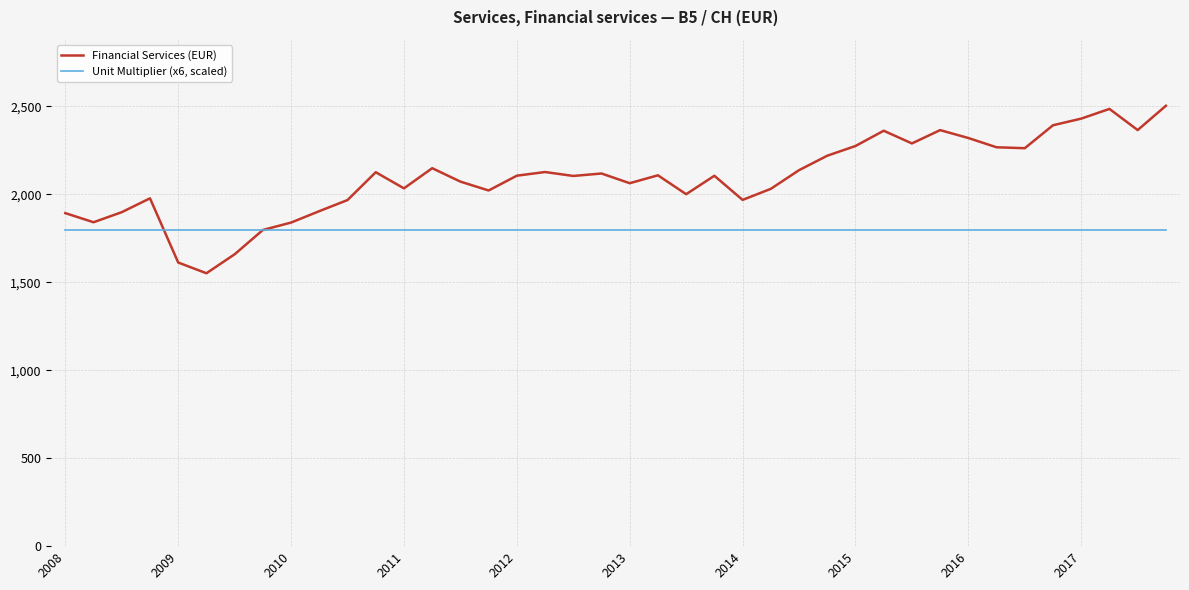

Rank the series by their maximum value, from highest to lowest.

Financial Services (EUR), Unit Multiplier (x6, scaled)